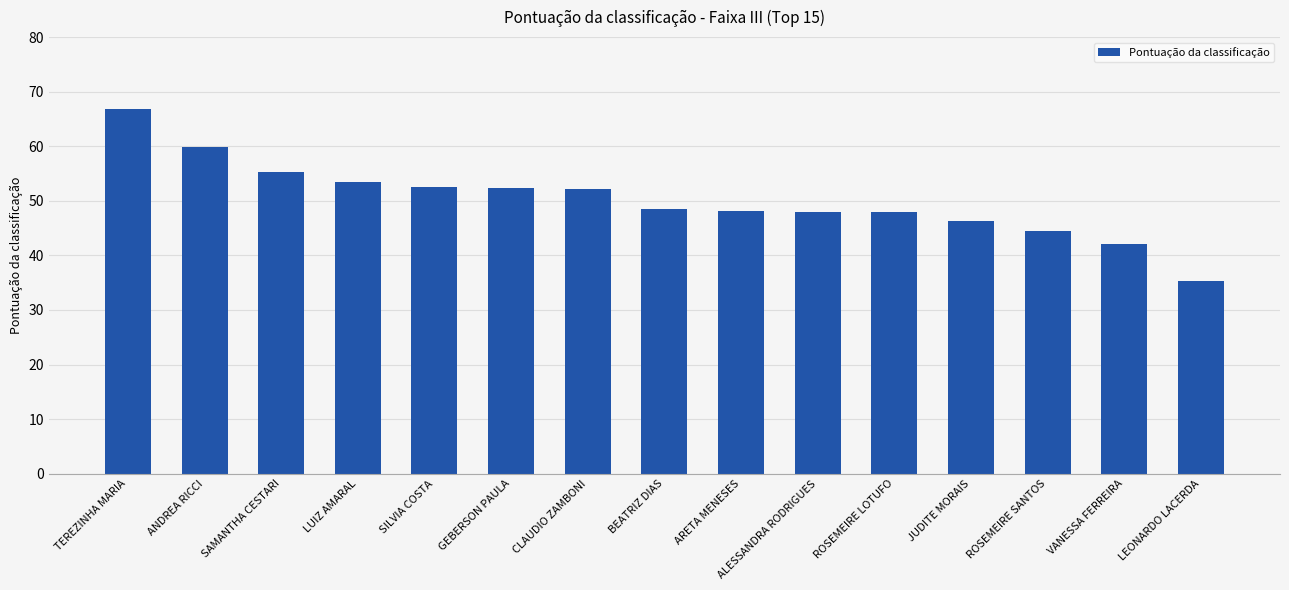

At which category does the chart reach its minimum across all series?

LEONARDO LACERDA